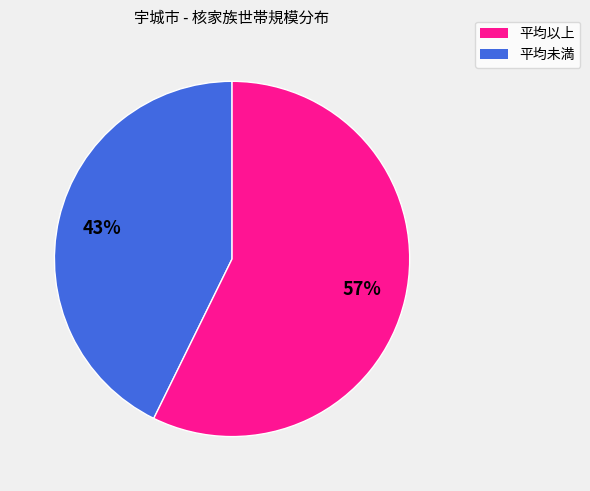

To the nearest percent, what is the average slice percentage?

50%